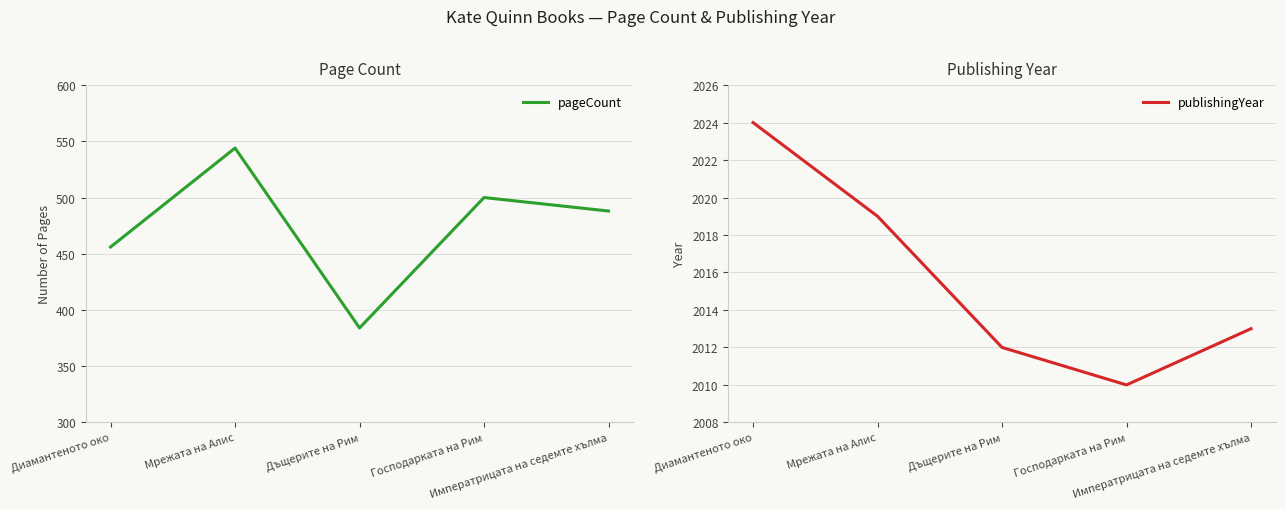

Which series has the largest total across all categories?

publishingYear